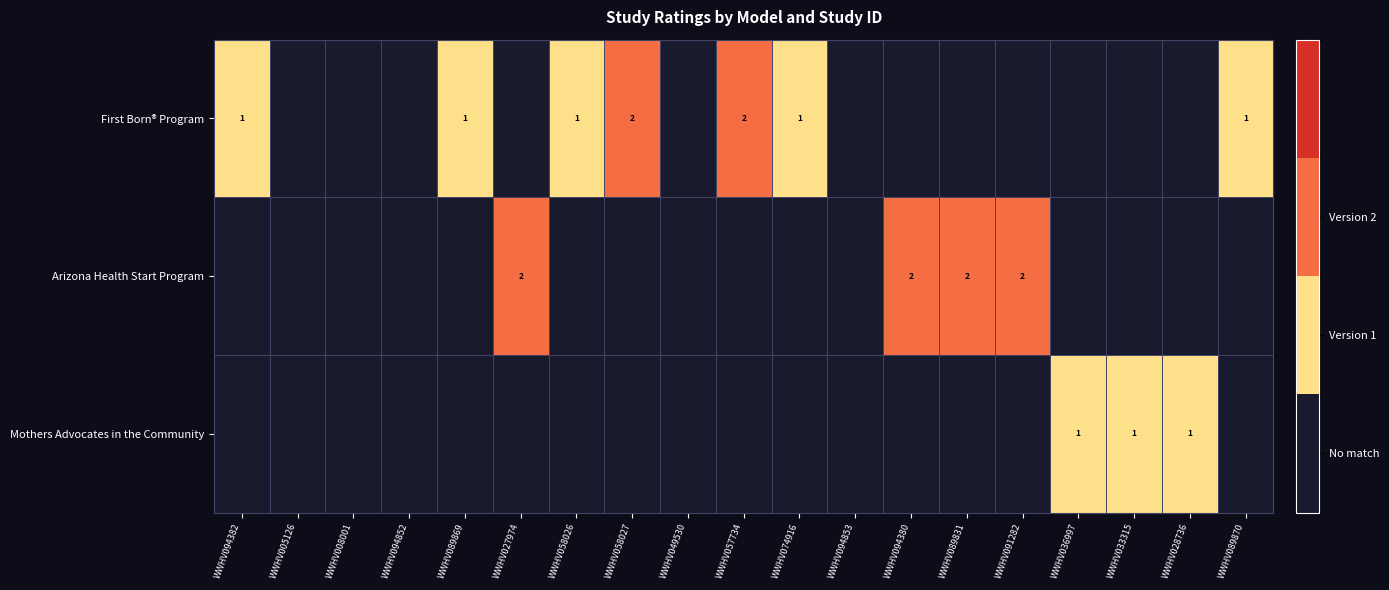

The First Born® Program series shows 2 at WWHV089870. True or false?

False